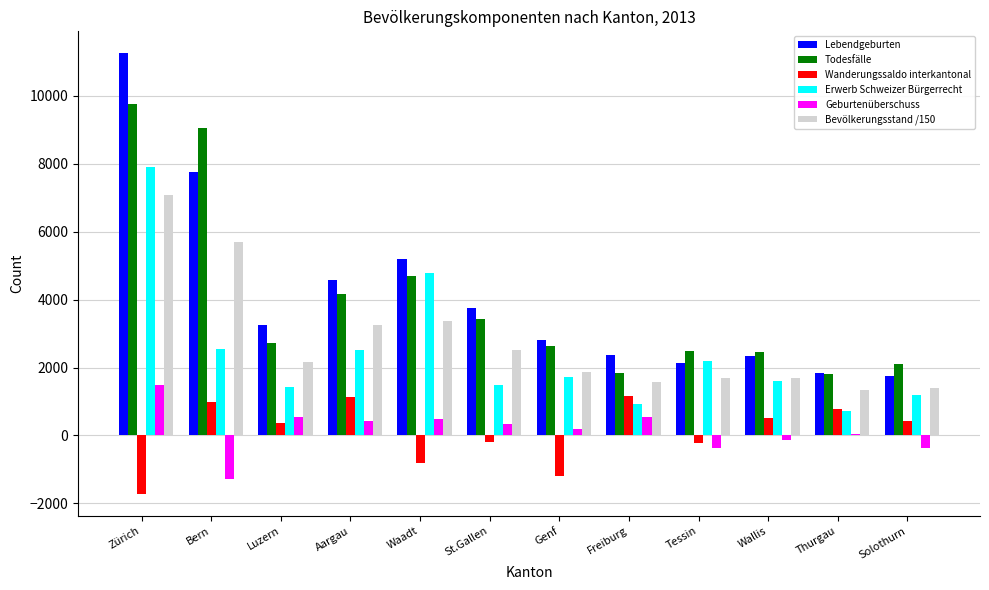

What is the difference between the second highest and minimum values in the Geburtenüberschuss series?

1848.0